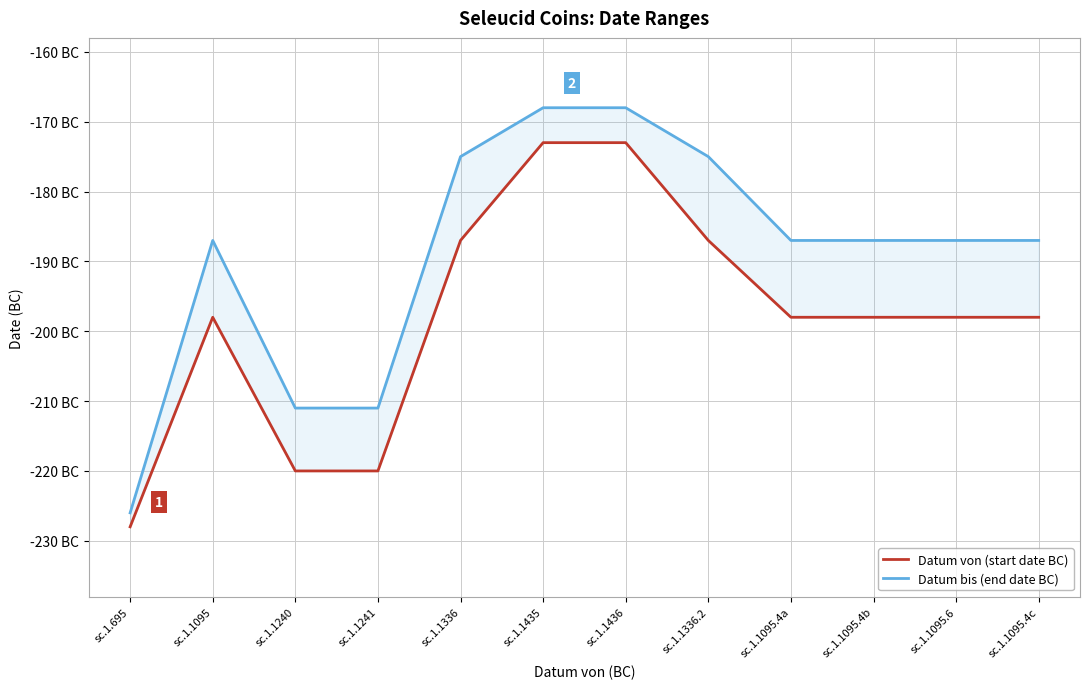

The value of Datum von (start date BC) at sc.1.1095.4b is -50. True or false?

False